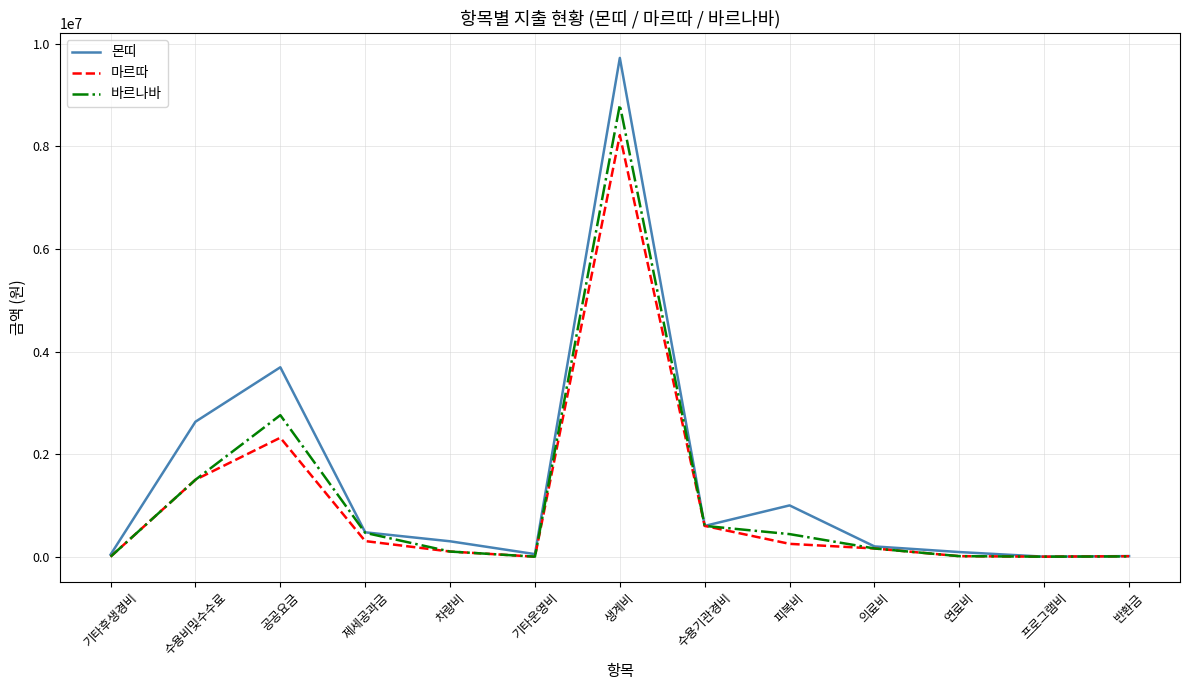

Between 피복비 and 프로그램비, which series saw the biggest shift?

몬띠